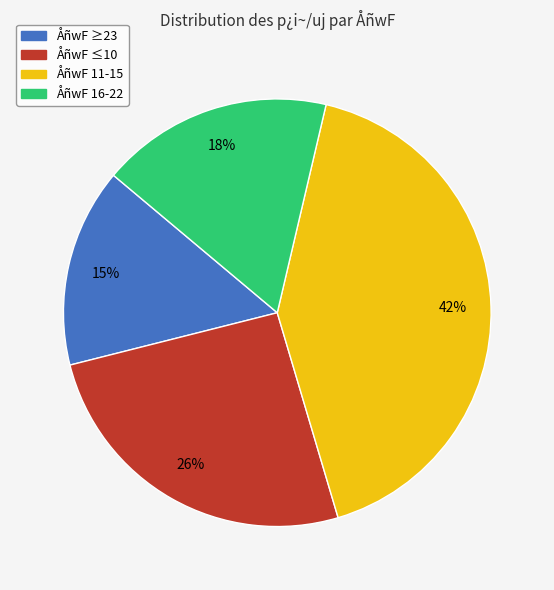

To the nearest percent, what is the difference between the largest and smallest slice percentages?

27%